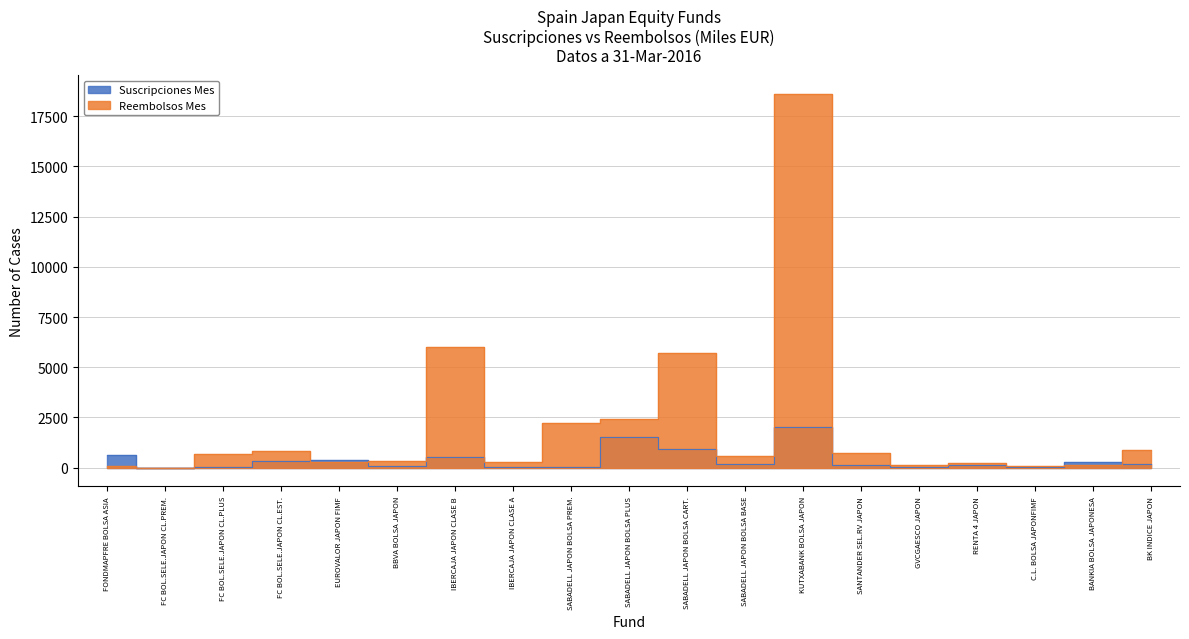

What is the difference between the second highest and minimum values in the Reembolsos Mes series?

6019